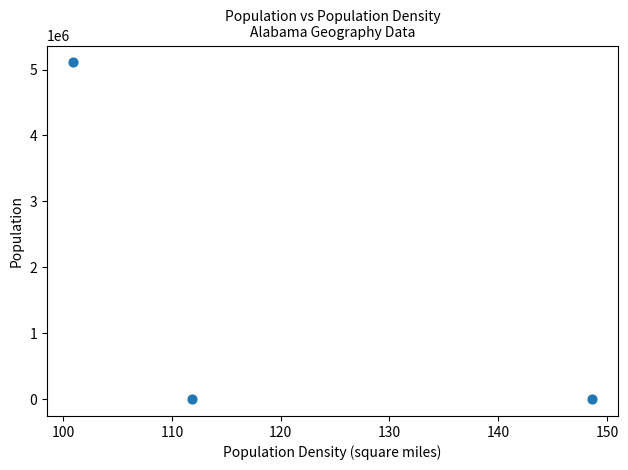

What is the average Y value?

1703704